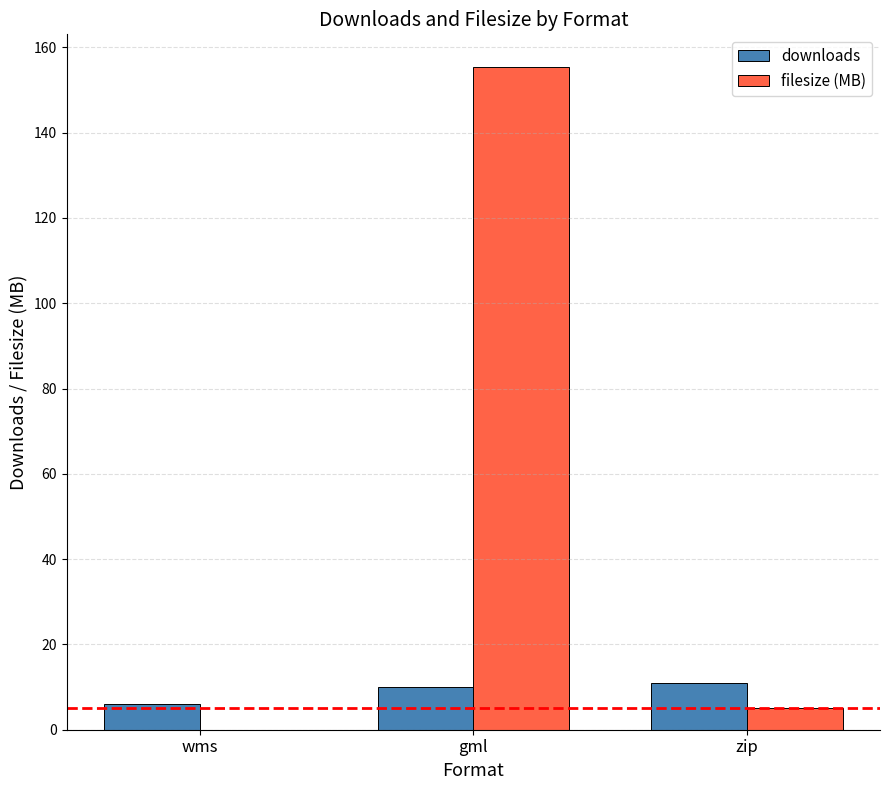

What is the total value across all series at wms?

6.0